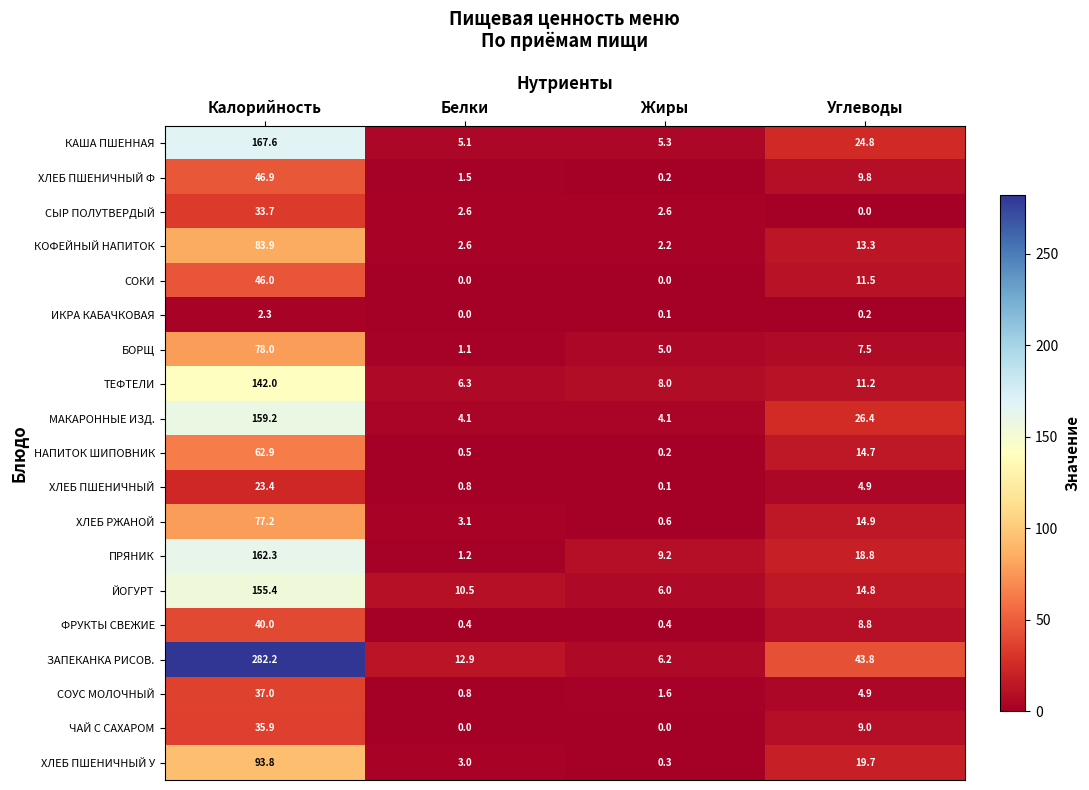

What is the total value across all series at Жиры?

52.1